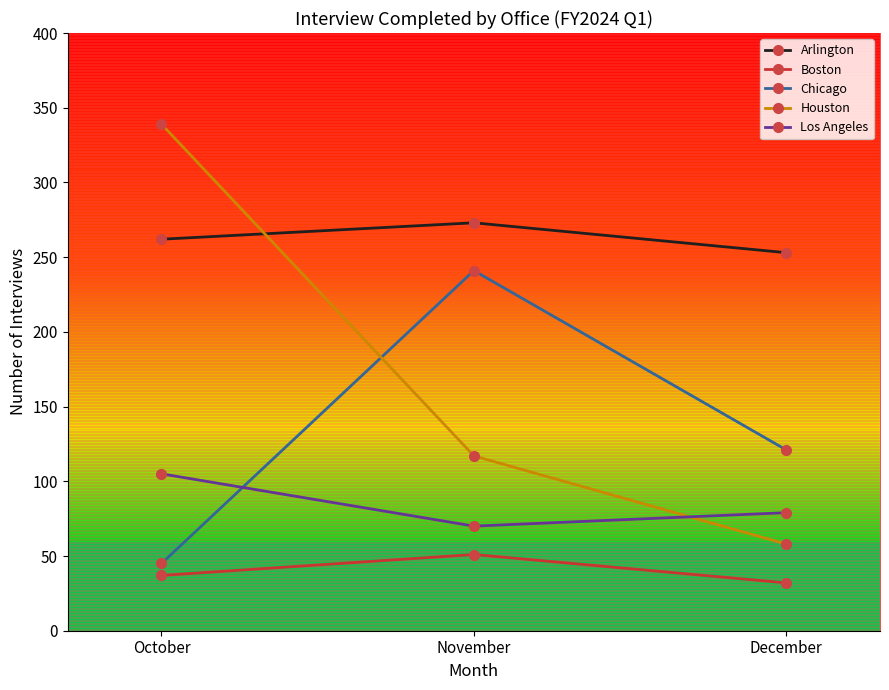

At how many categories does at least one series exceed 99?

3